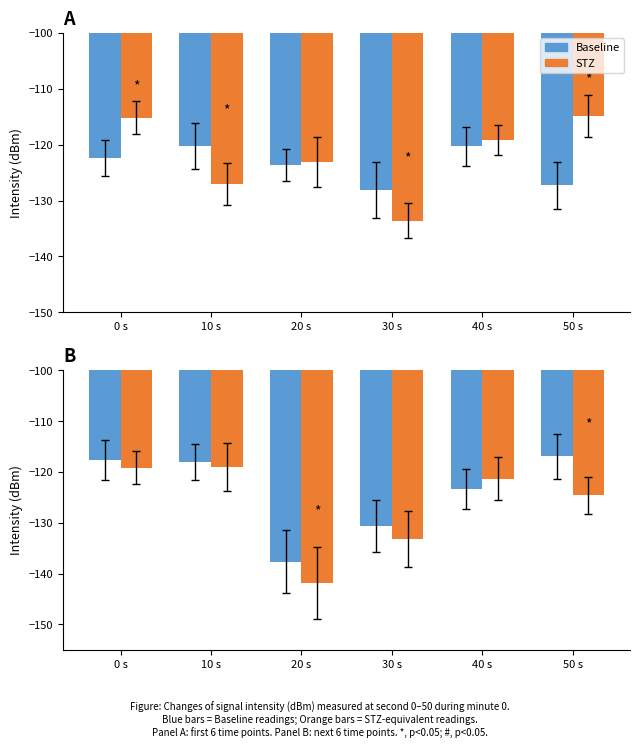

List the labels in order of Baseline value, largest first.

50 s, 0 s, 10 s, 40 s, 30 s, 20 s